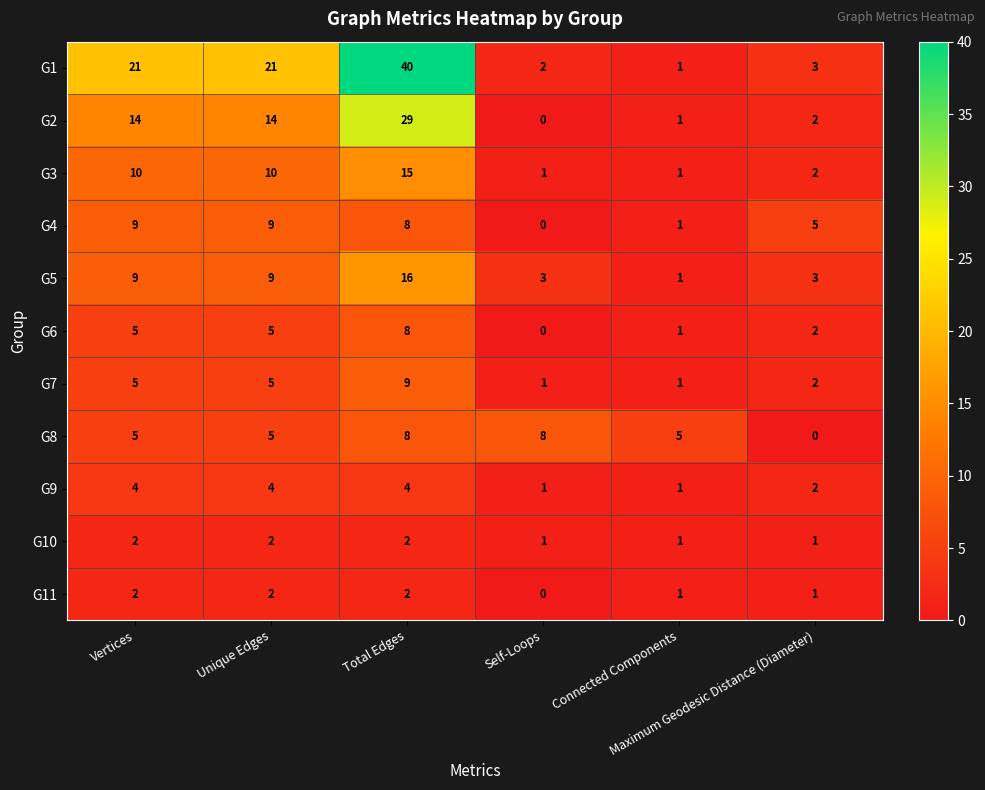

What is the difference between the maximum and minimum values in the G8 series?

8